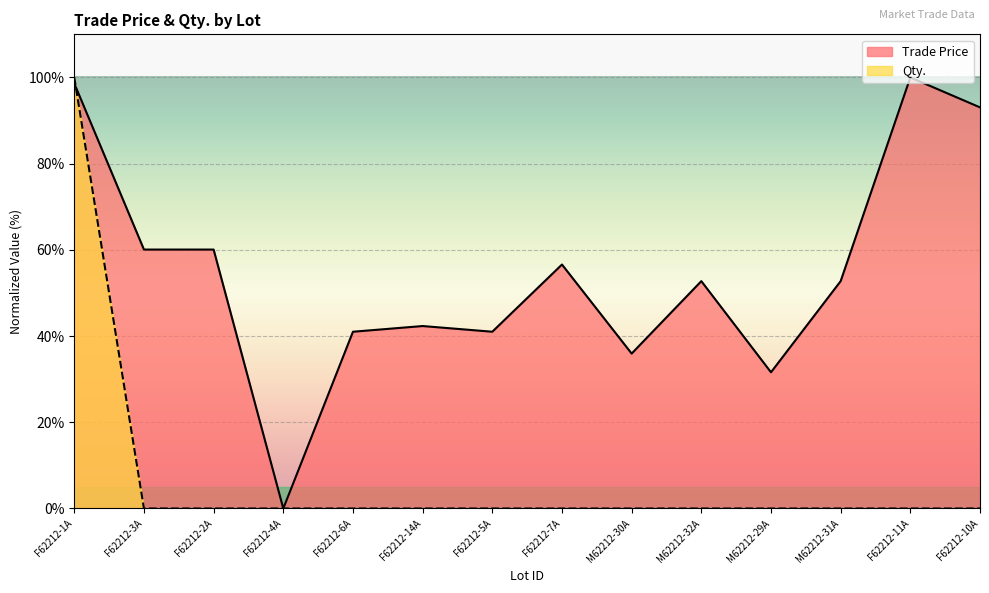

What is the label of the 8th point from the left?

F62212-7A